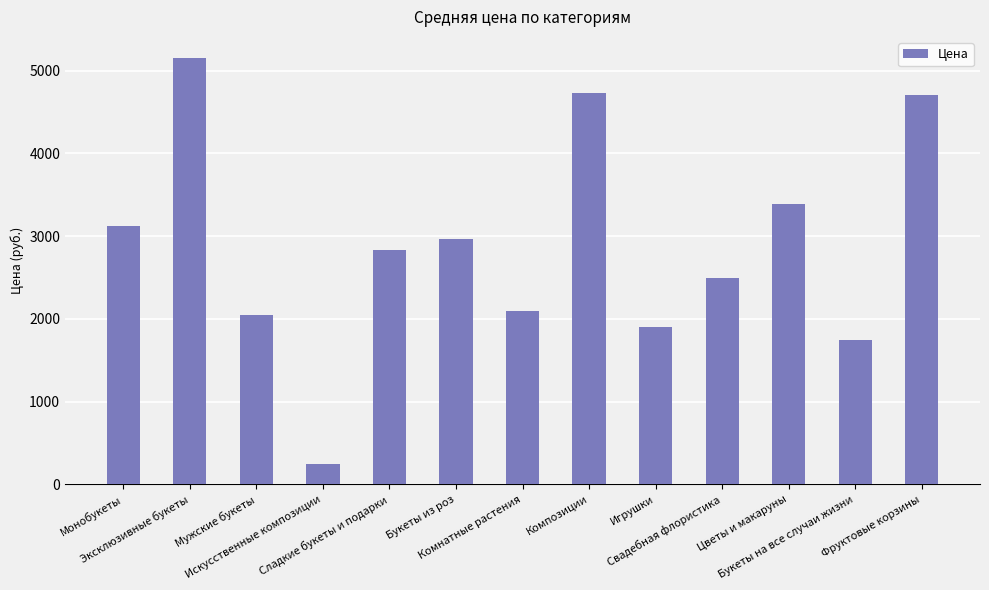

Is it true that the value at Свадебная флористика is 3770?

False